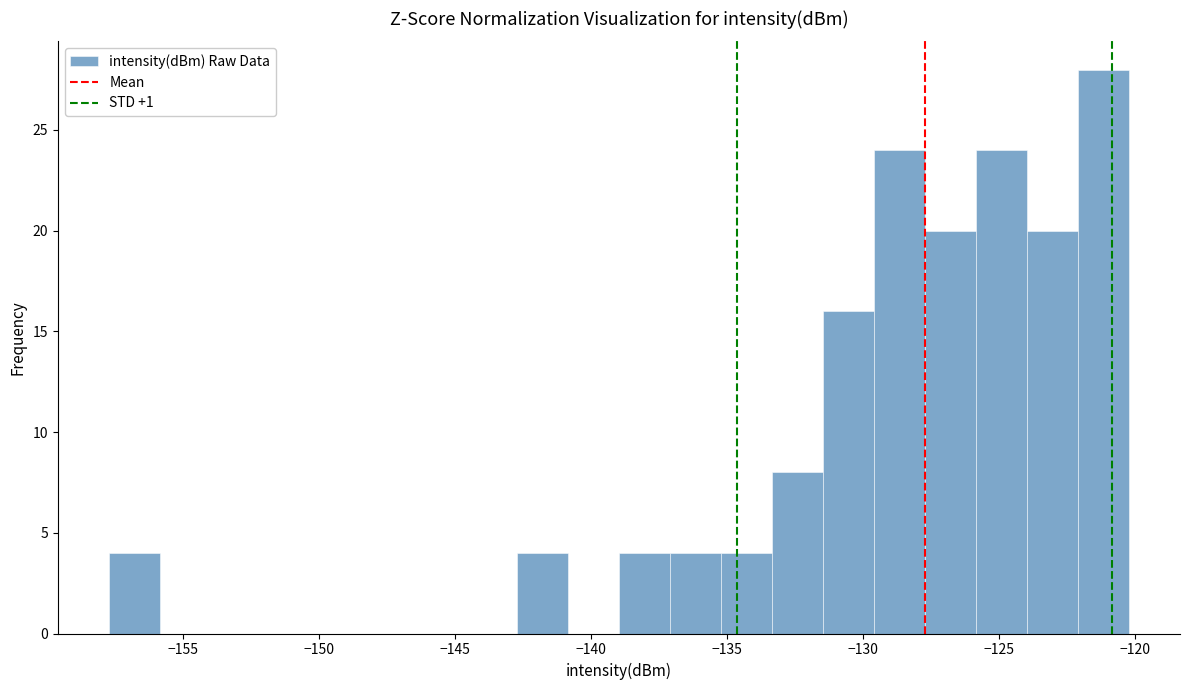

Around what value on the x-axis is the tallest bar? Give the approximate position of its centre, as read against the axis.

-121.0